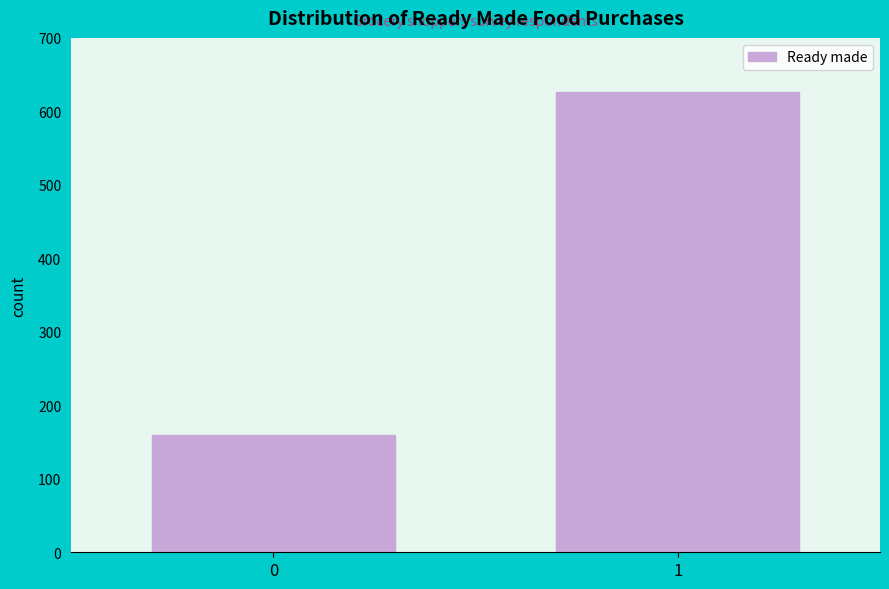

Reading left to right, extract all data points from this chart.

159	627